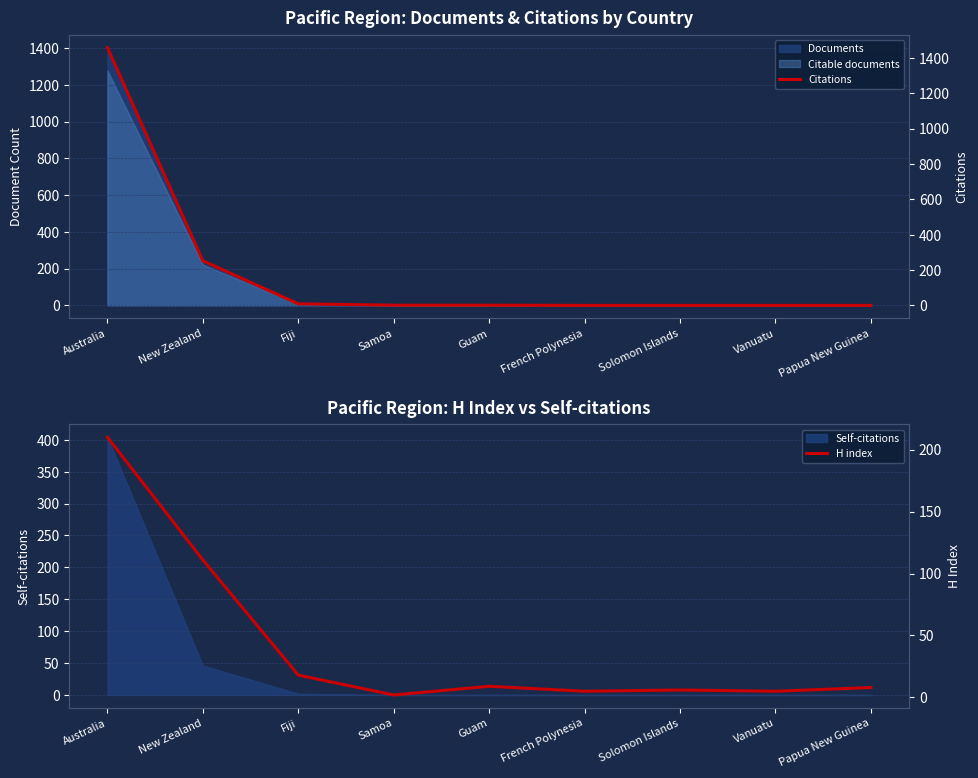

What is the label of the 6th point from the left?

French Polynesia